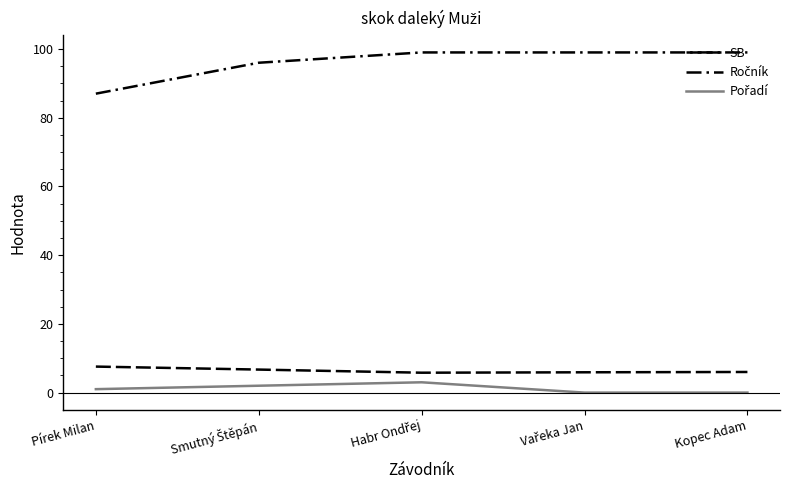

Is this an area chart (filled region under the line)?

No